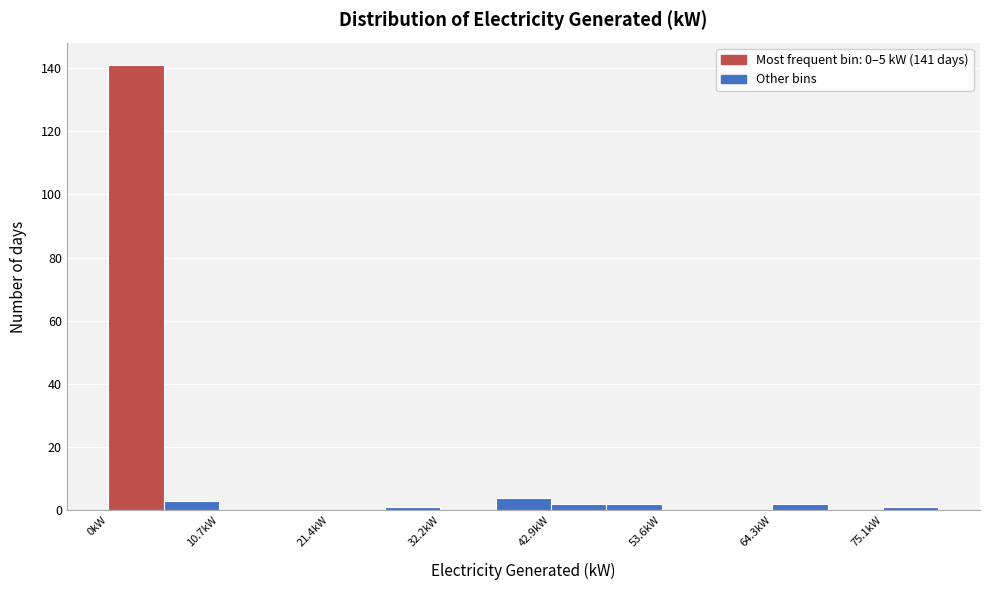

Read against the x-axis, roughly where is the centre of the tallest bar?

2